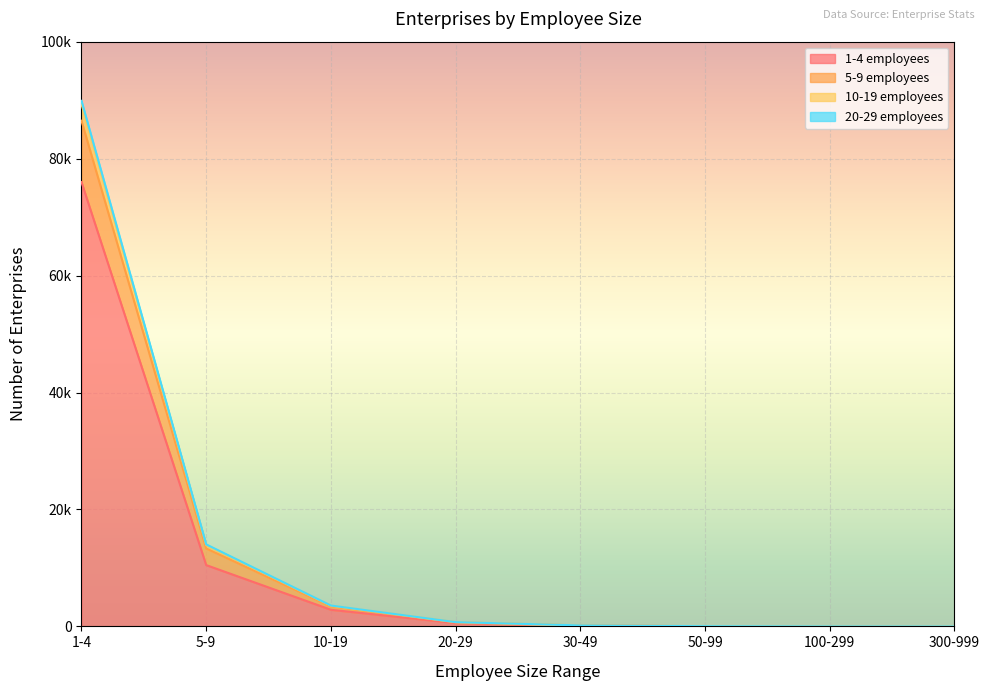

What is the maximum value for 10-19 employees?

89318